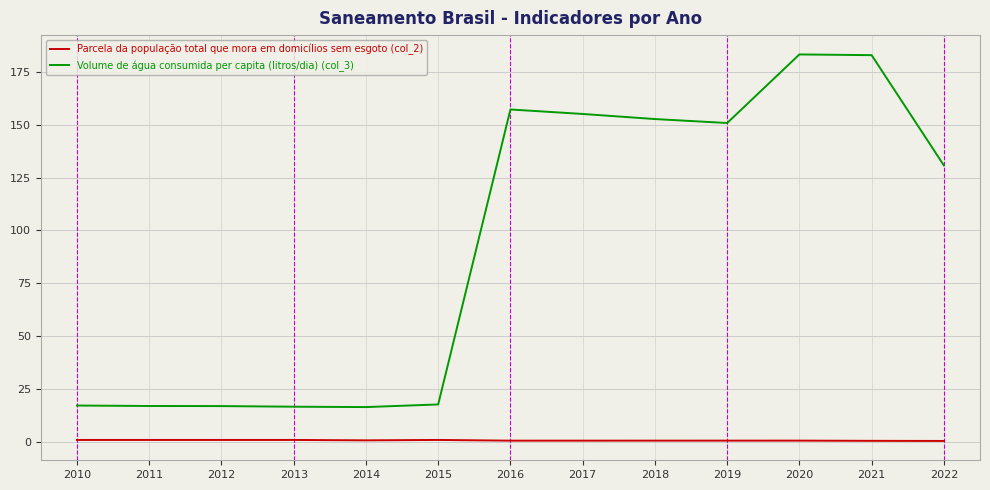

Is it true that Parcela da população total que mora em domicílios sem esgoto (col_2) equals 0.5 at 2022?

True